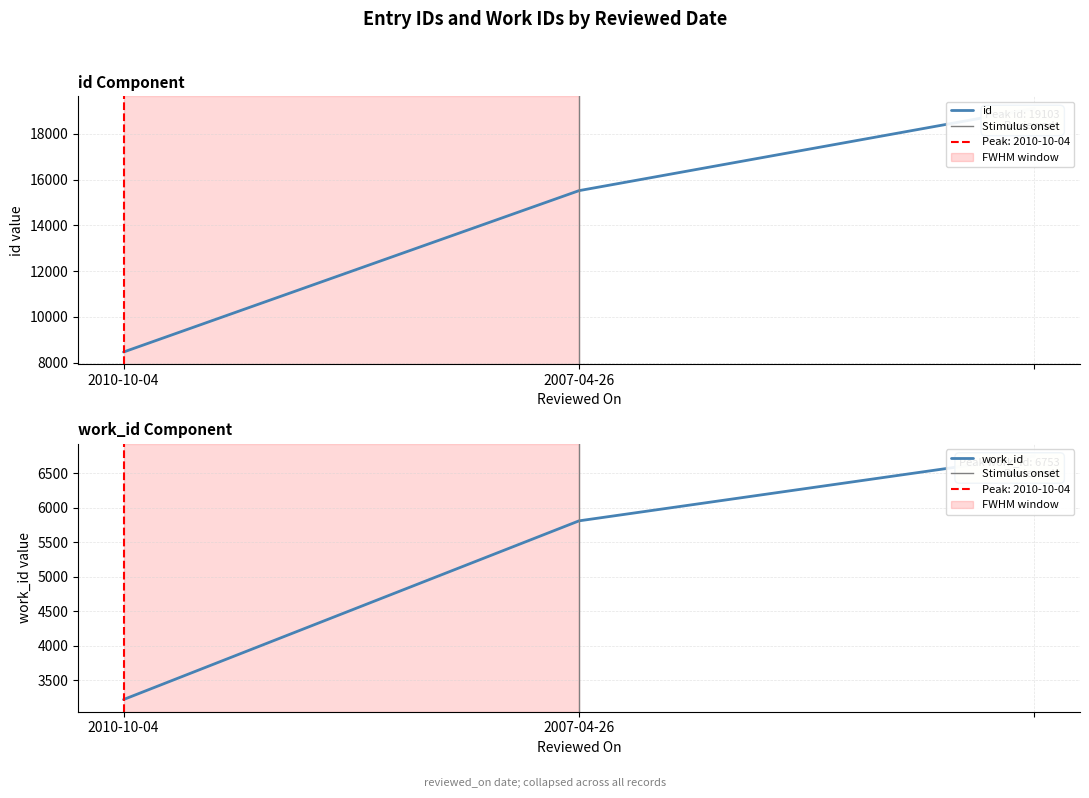

Reading left to right, what are all the values shown in this chart?

id: 2010-10-04=8468	2007-04-26=15515	=19103
work_id: 2010-10-04=3224	2007-04-26=5813	=6753